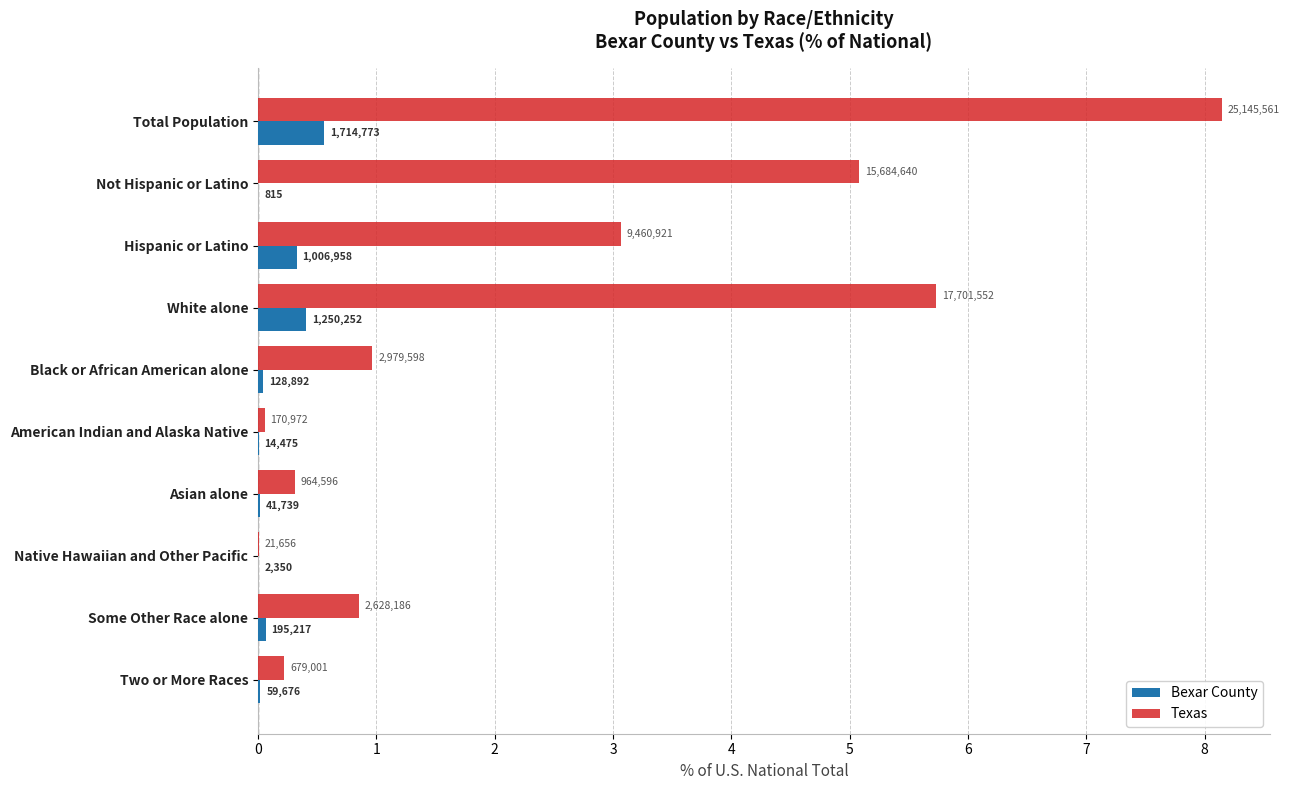

What are all the series names shown in the legend?

Bexar County, Texas